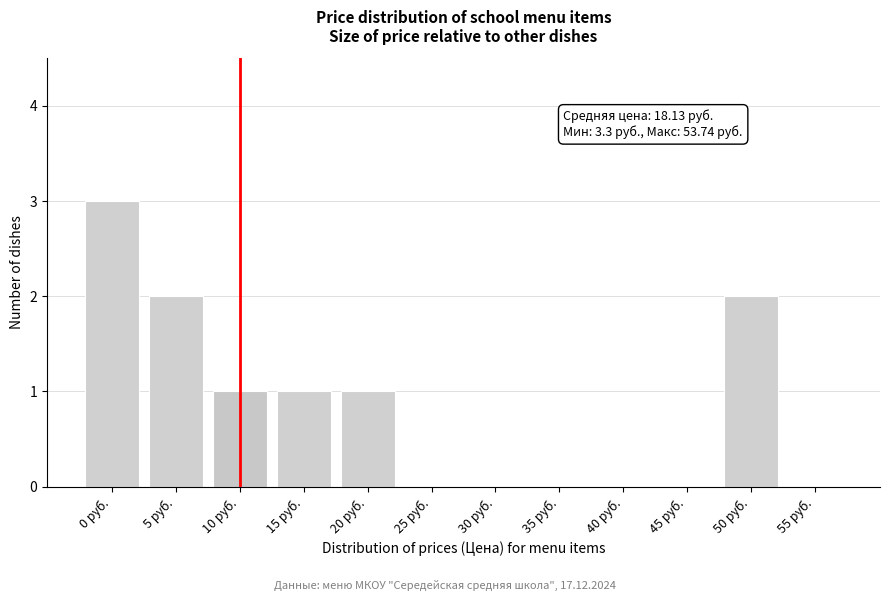

Reading left to right, transcribe all the data shown in this chart.

0 руб.=3	5 руб.=2	10 руб.=1	15 руб.=1	20 руб.=1	25 руб.=0	30 руб.=0	35 руб.=0	40 руб.=0	45 руб.=0	50 руб.=2	55 руб.=0